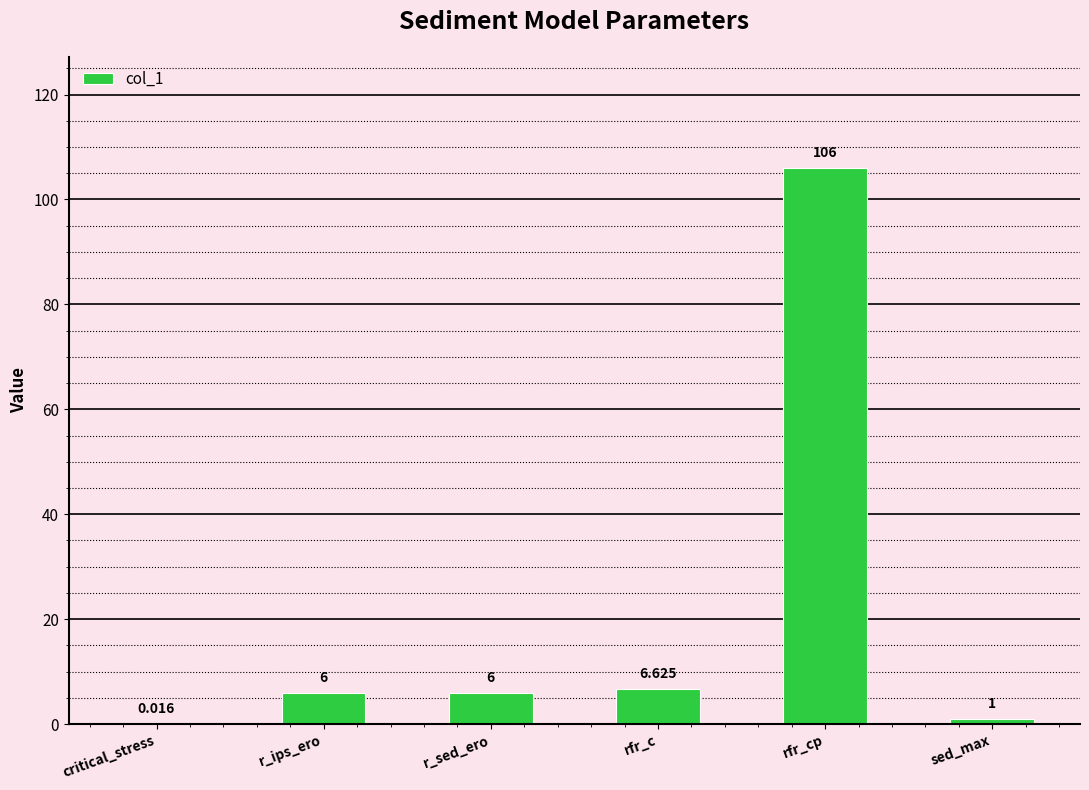

Count the number of categories in the chart.

6